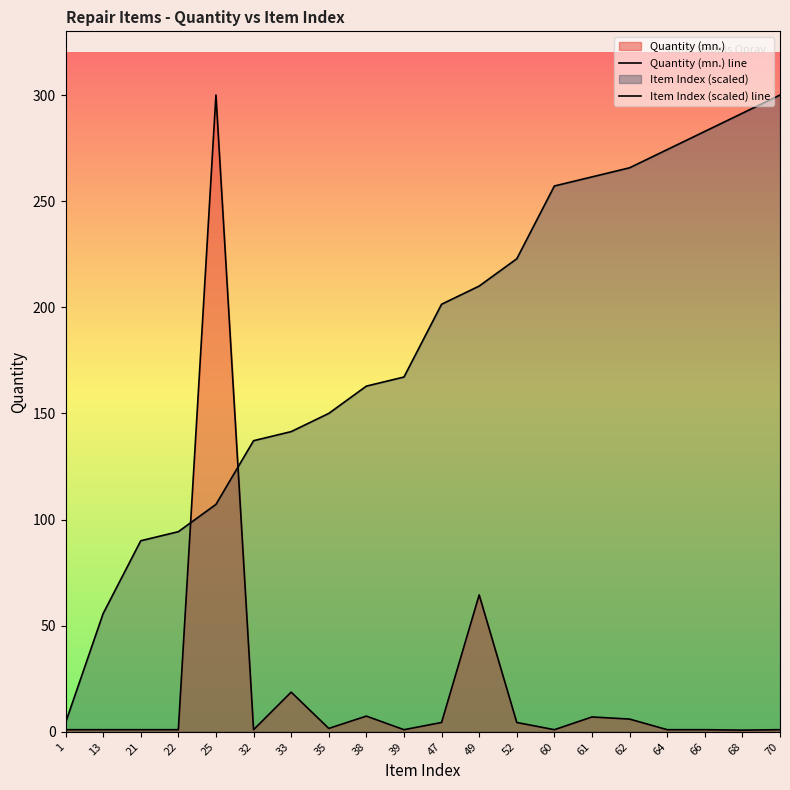

The Quantity (mn.) line series shows 6.0 at 62. True or false?

True